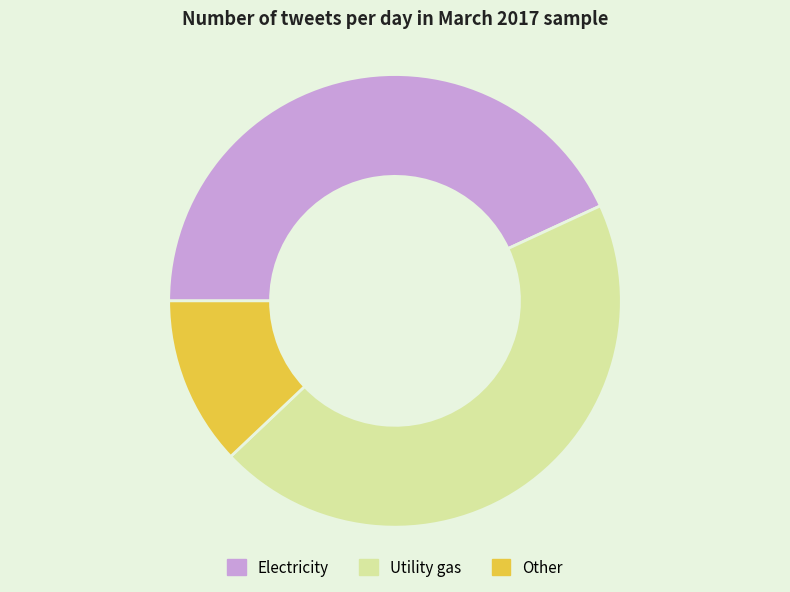

Rank the categories by value from highest to lowest.

Utility gas, Electricity, Other